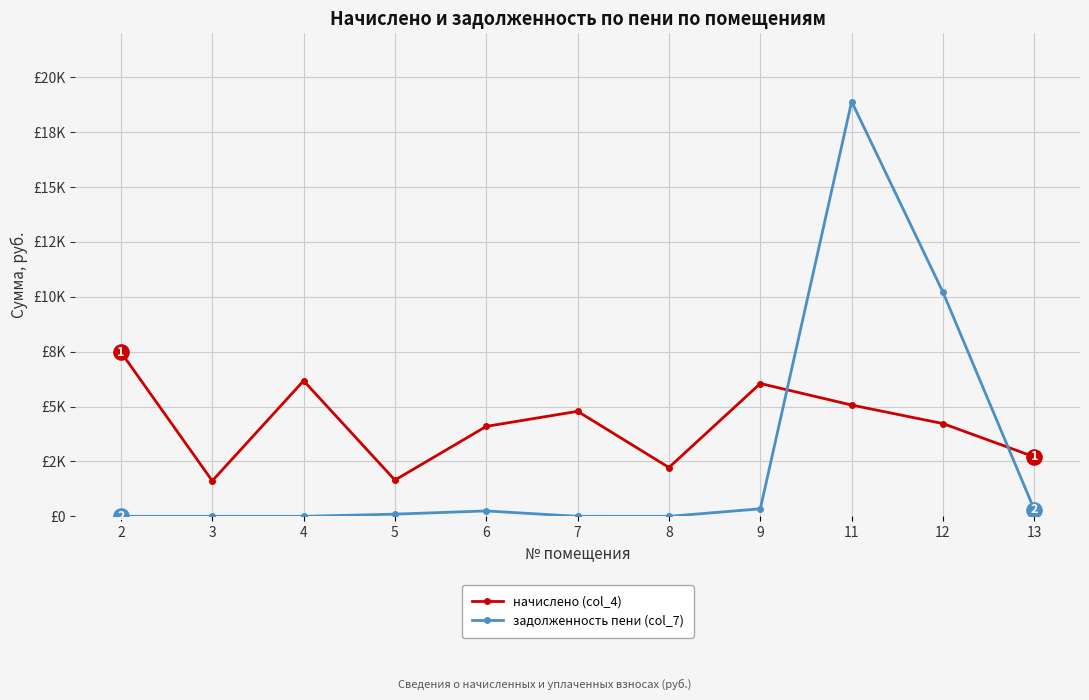

Is this an area chart (filled region under the line)?

No